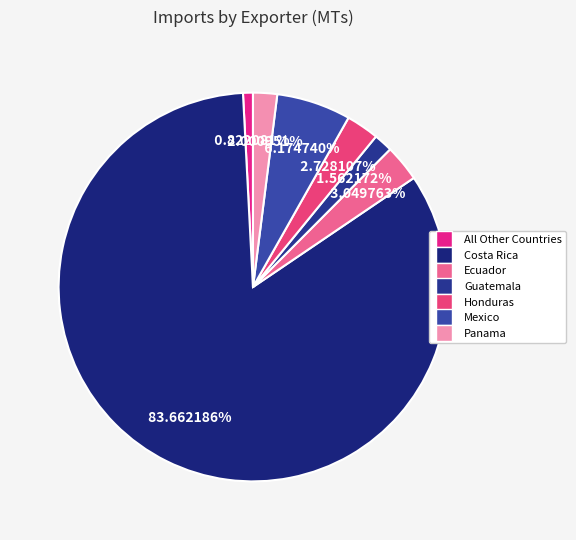

To the nearest percent, what is the difference between the Panama and Mexico slice percentages?

4%